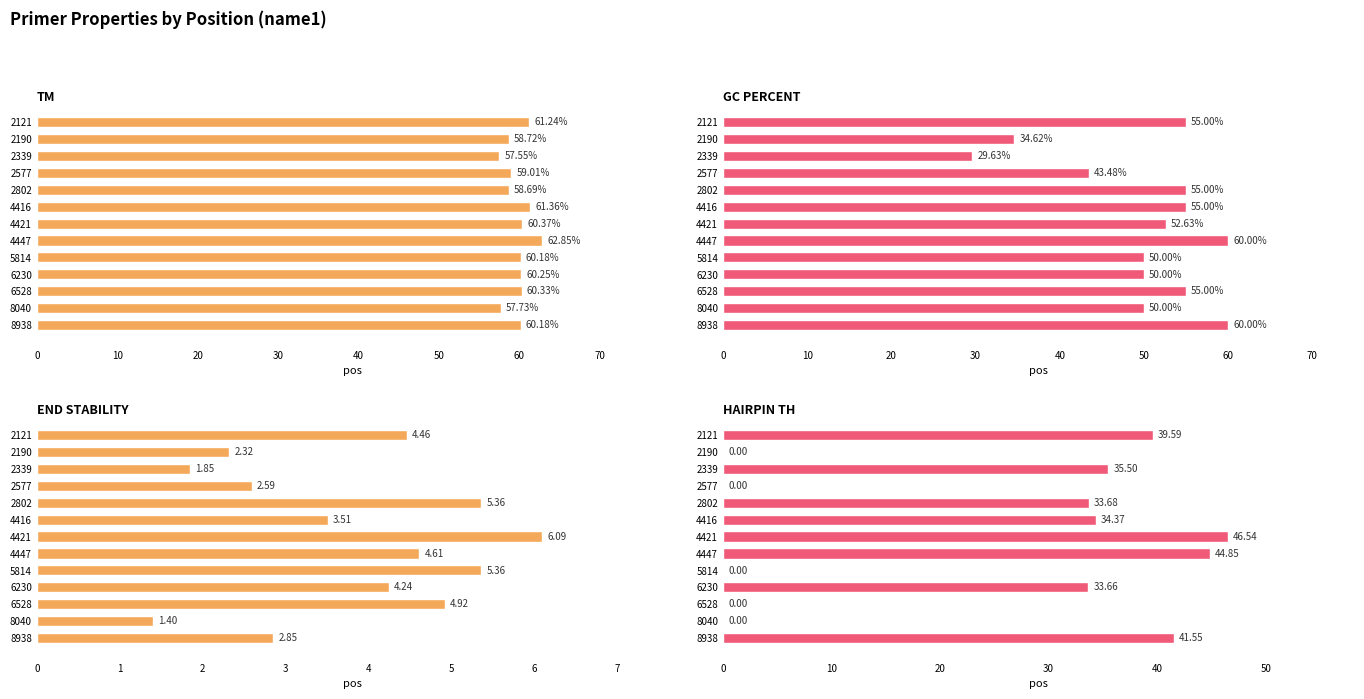

List the series in order of their overall mean, lowest first.

PRIMER_RIGHT_0_END_STABILITY, PRIMER_RIGHT_0_HAIRPIN_TH, PRIMER_RIGHT_0_GC_PERCENT, PRIMER_RIGHT_0_TM